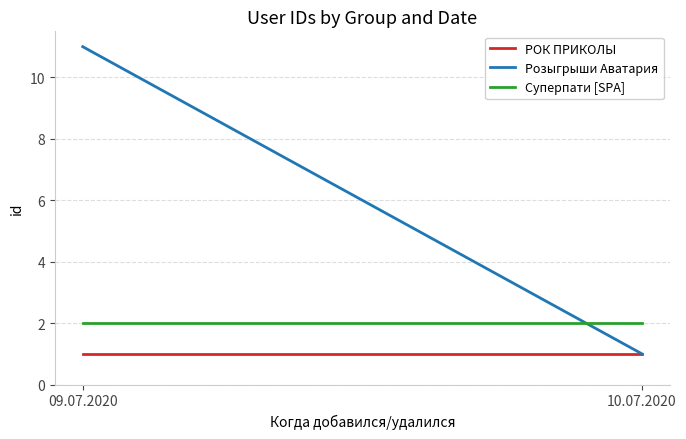

Which series has the largest range (max minus min)?

Розыгрыши Аватария